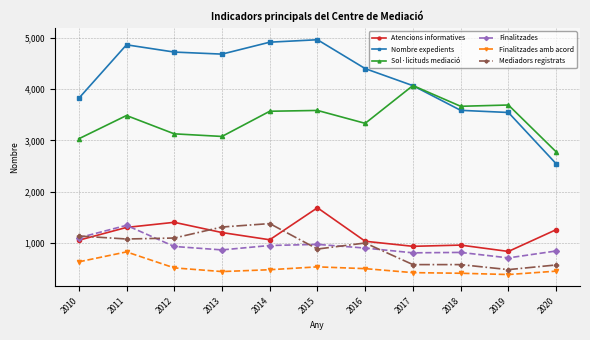

The Nombre expedients series shows 4685 at 2013. True or false?

True